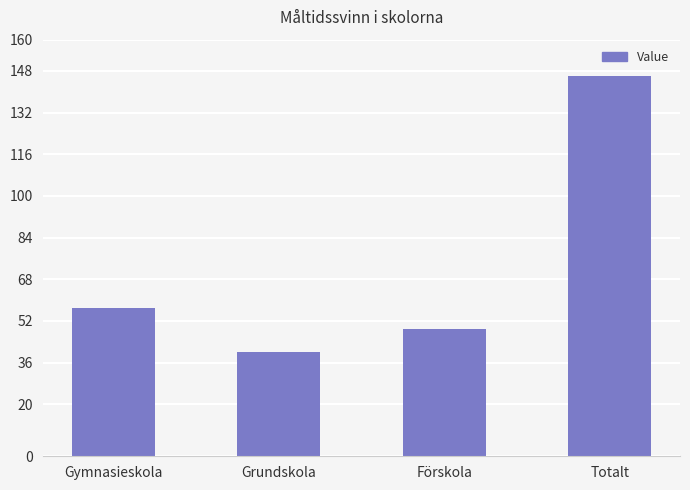

At which label is the value closest to 93?

Gymnasieskola